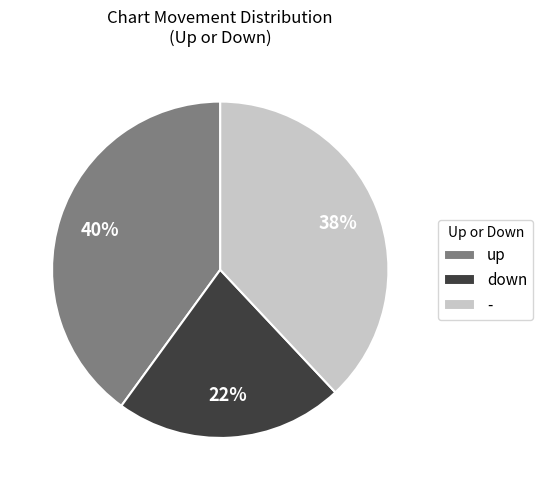

Count the number of slices in the pie.

3